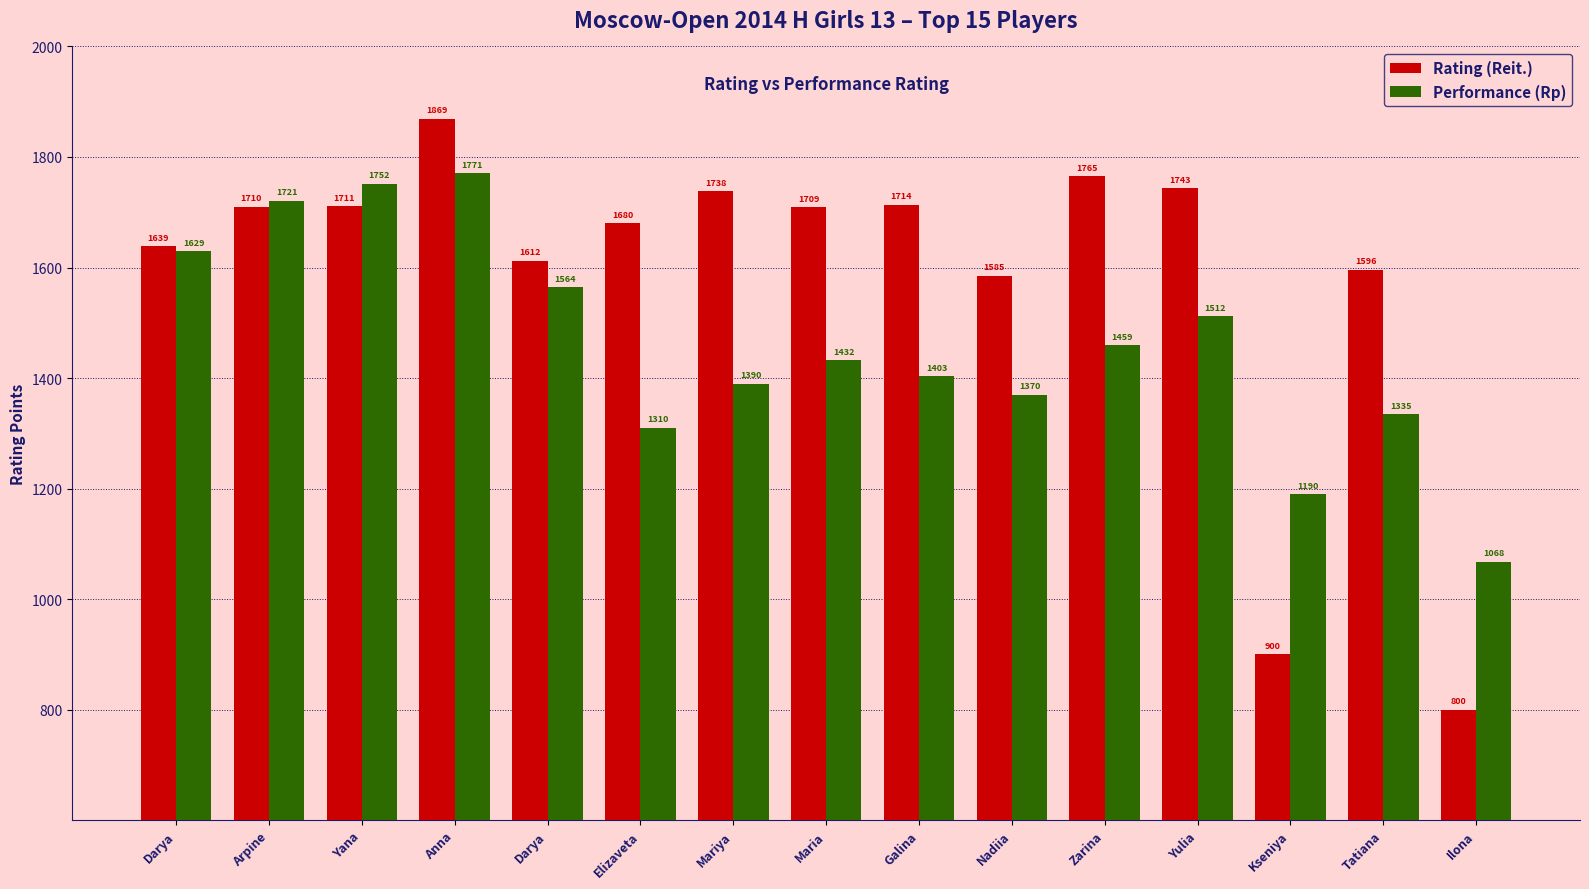

How many data points does each series have?

15